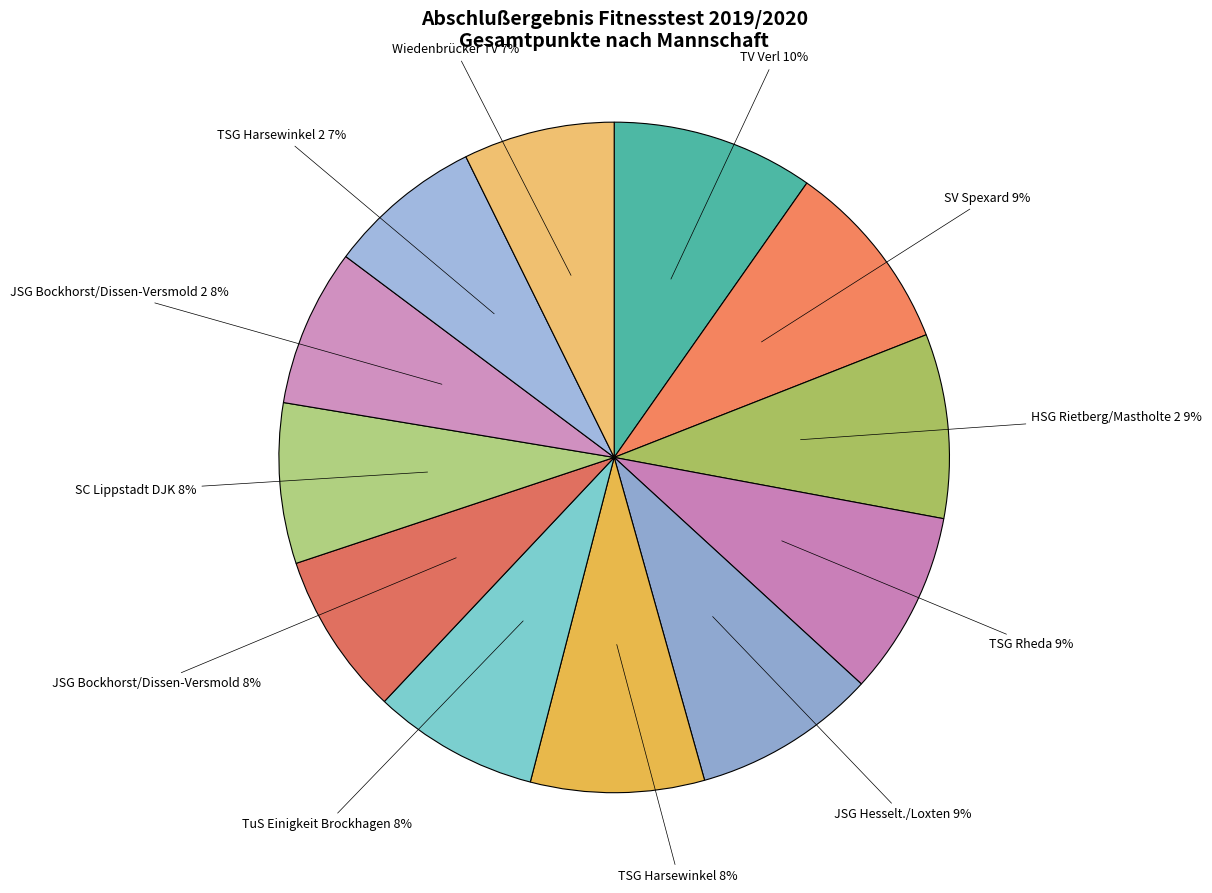

To the nearest percent, what is the difference between the JSG Bockhorst/Dissen-Versmold 2 and TV Verl slice percentages?

2%